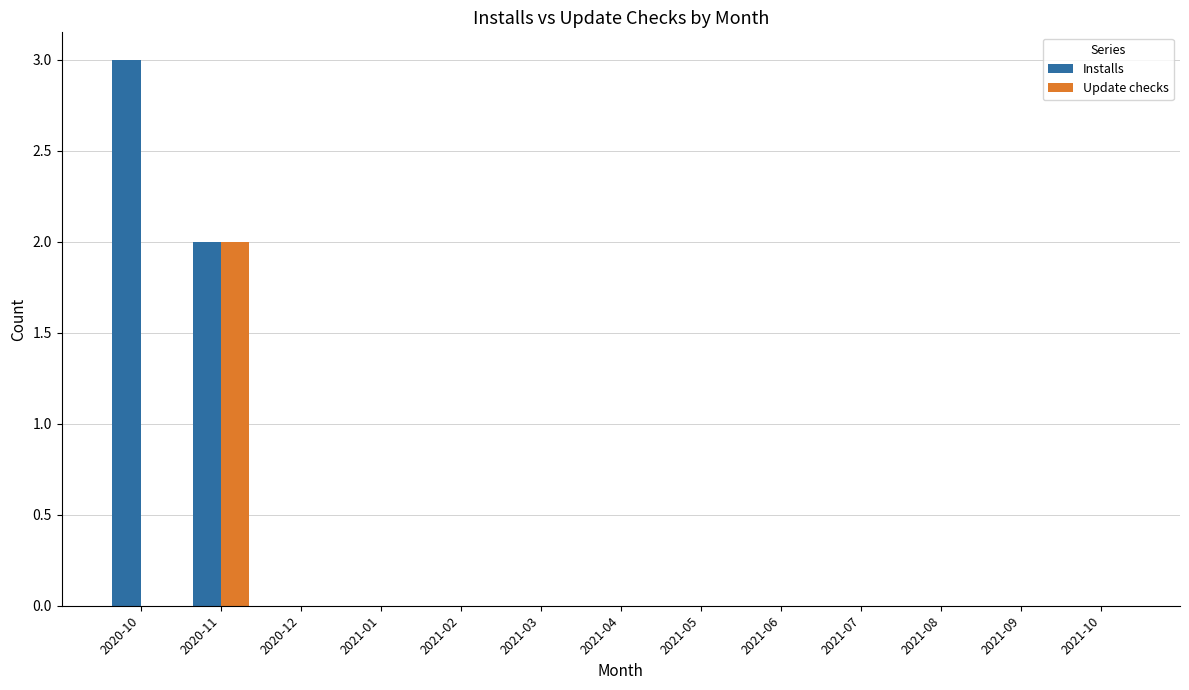

What is the maximum value shown in the chart?

3